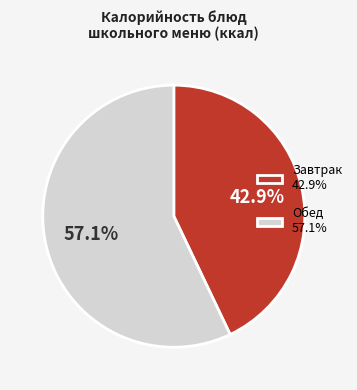

Rank the categories by value from highest to lowest.

Обед 57.1%, Завтрак 42.9%